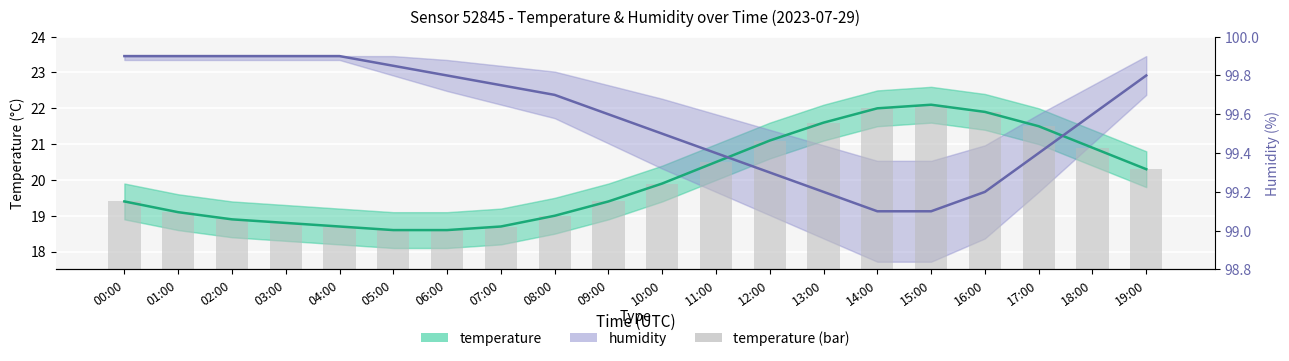

Which category has the highest value in the humidity series?

00:00